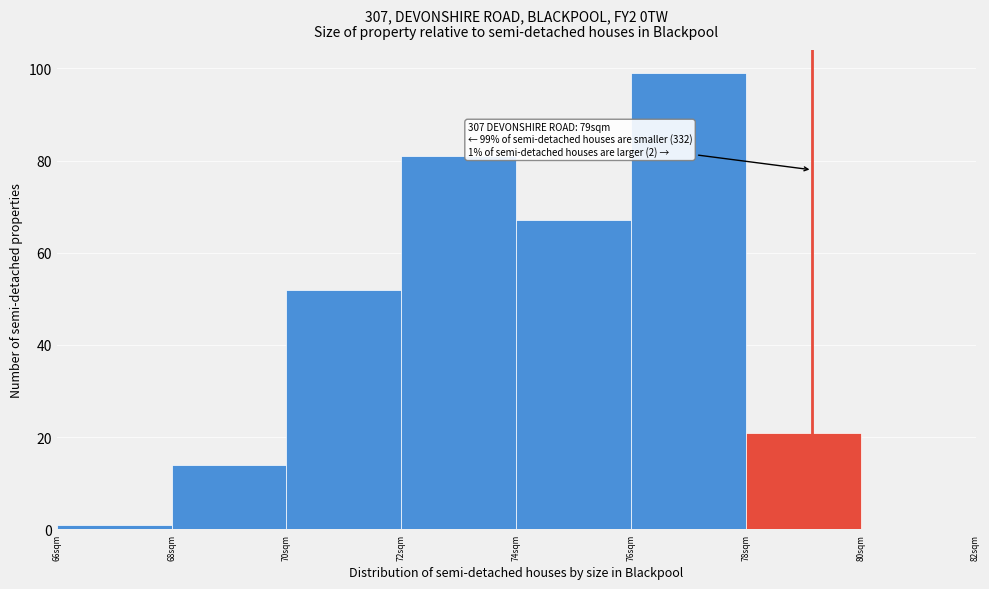

Which range on the x-axis has the tallest bar?

76 to 78